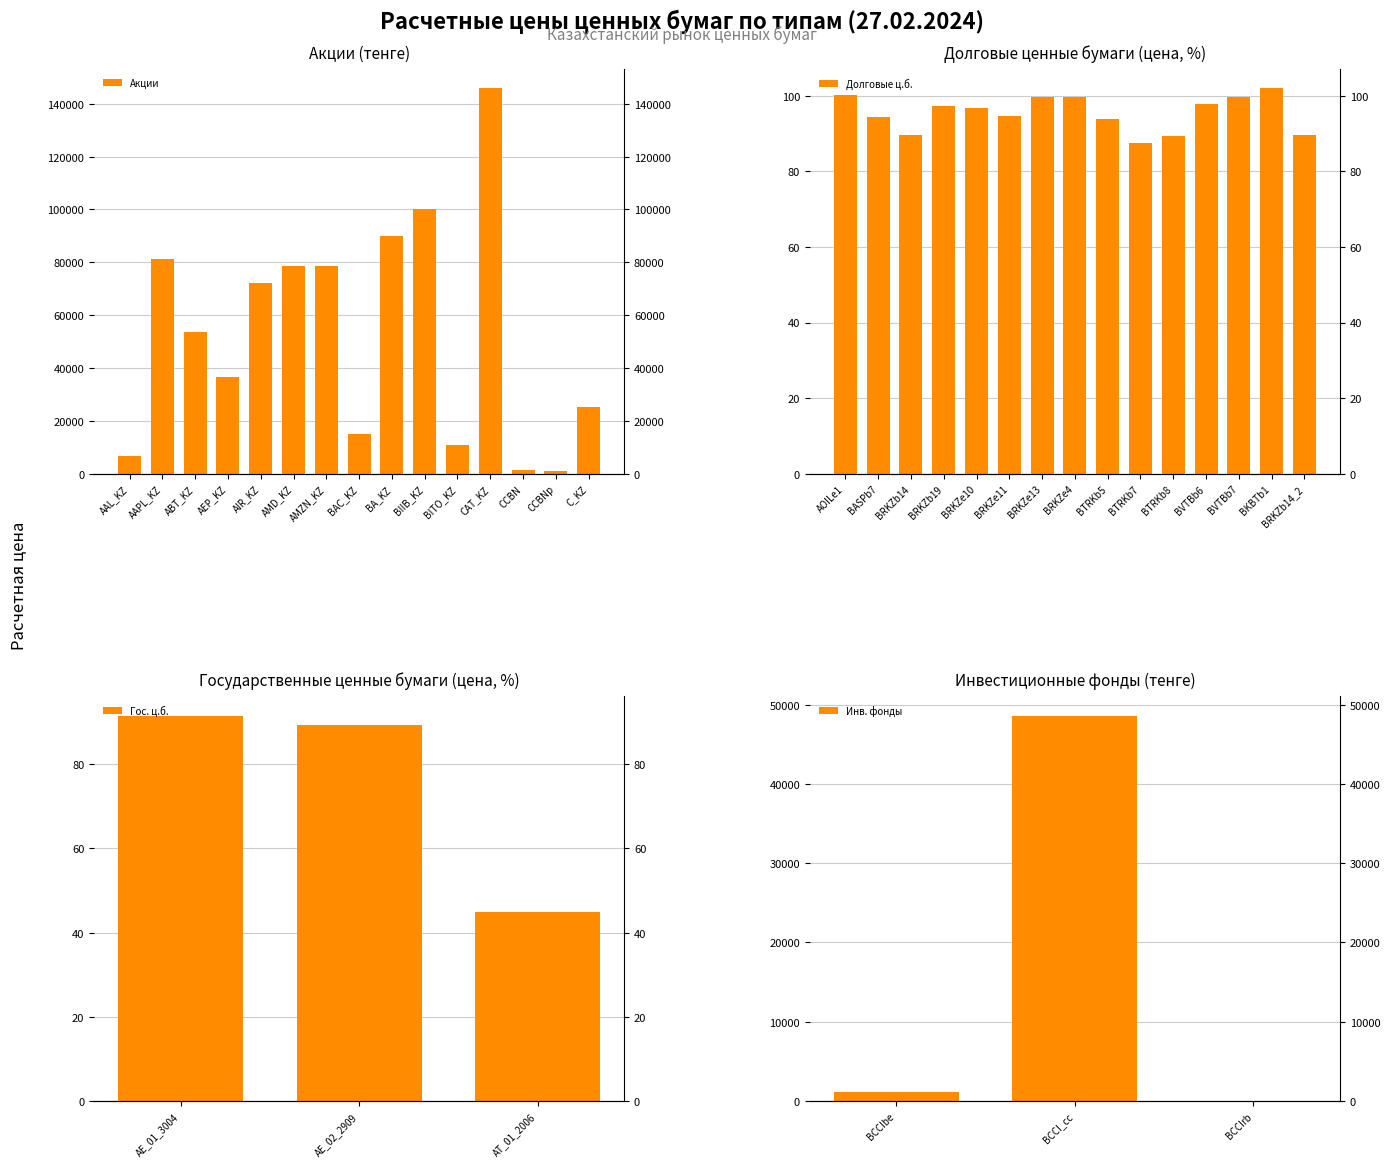

Which series changed the most between CAT_KZ and C_KZ?

акции